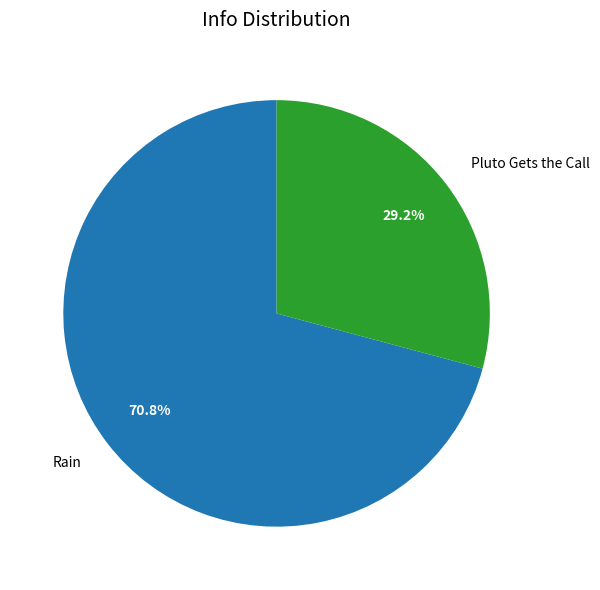

What is the smallest slice in the pie chart?

Pluto Gets the Call